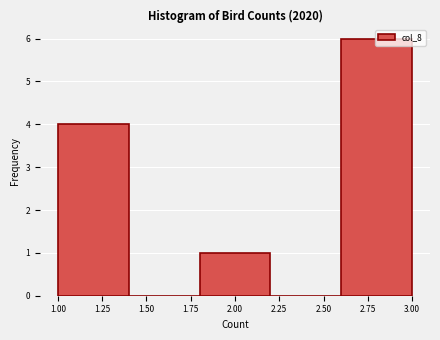

Reading left to right, transcribe this chart: for each bar, give the range it covers on the x-axis and its height. The values are not printed on the chart, so give them approximately, as read against the axis.

1.0 to 1.4: 4
1.4 to 1.8: 0
1.8 to 2.2: 1
2.2 to 2.6: 0
2.6 to 3.0: 6